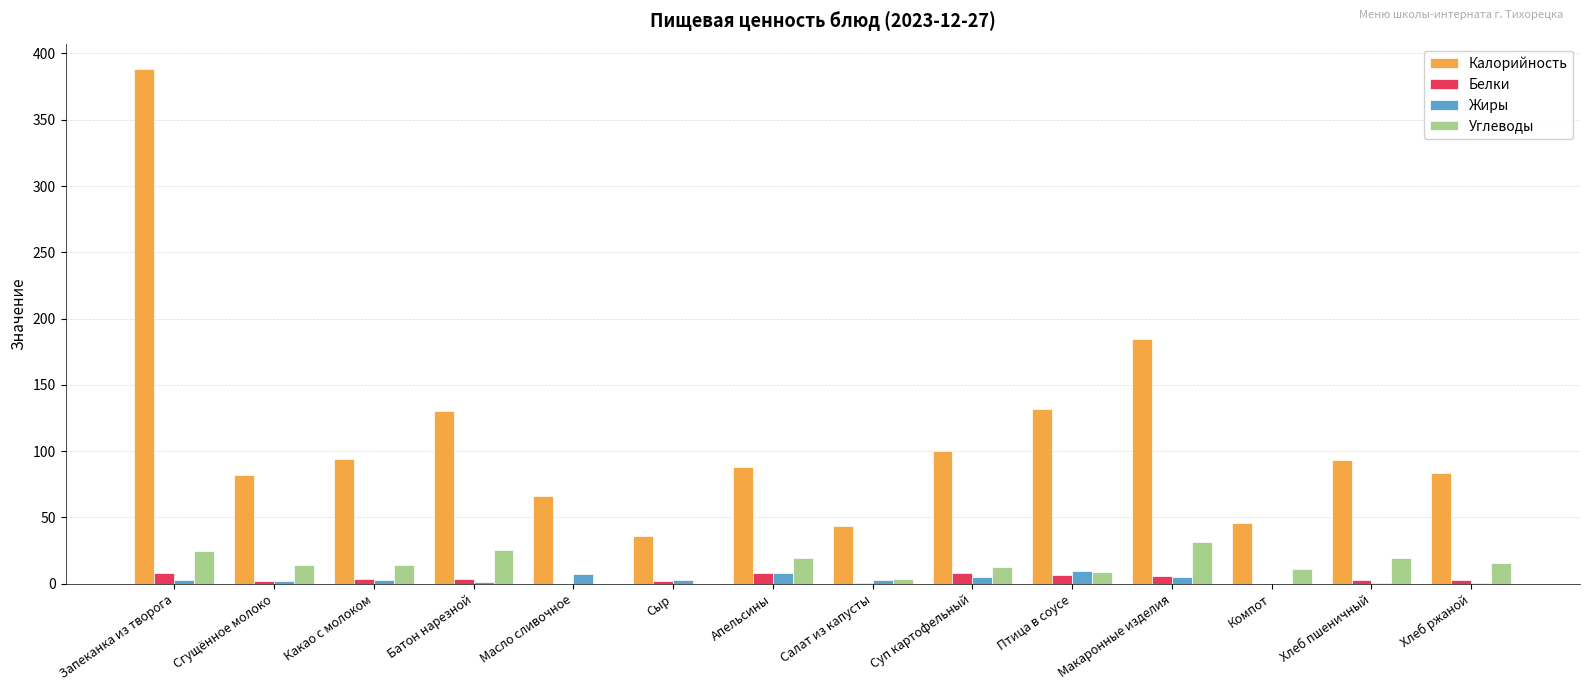

What is the average value of the Калорийность series?

112.0